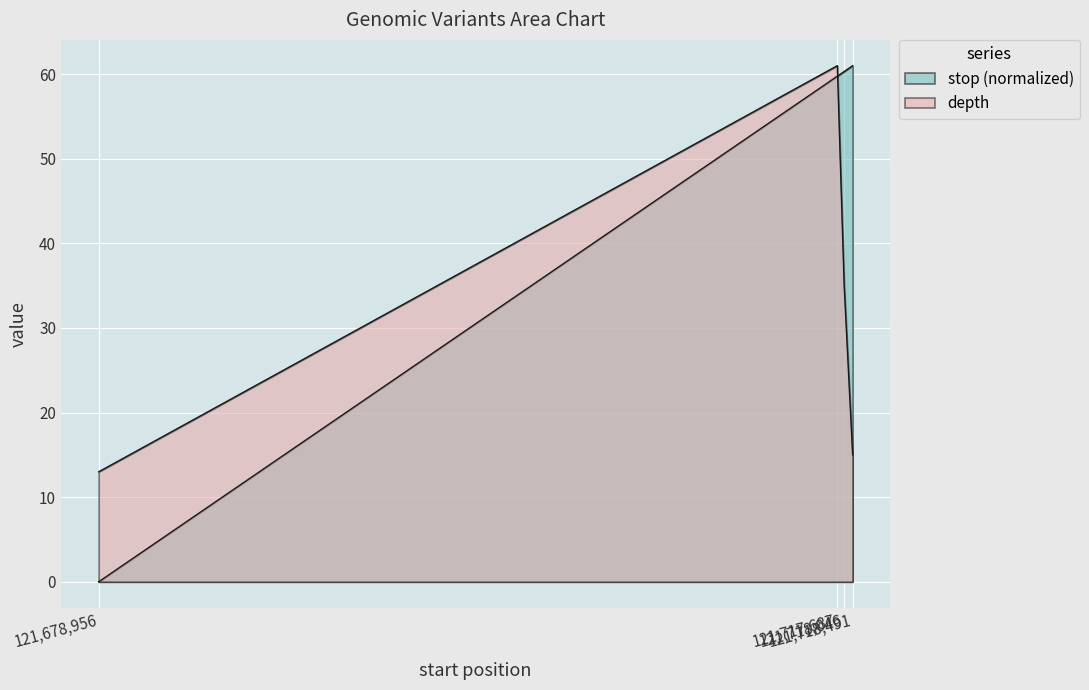

What is the value of the depth point at the 4th from the left?

15.0